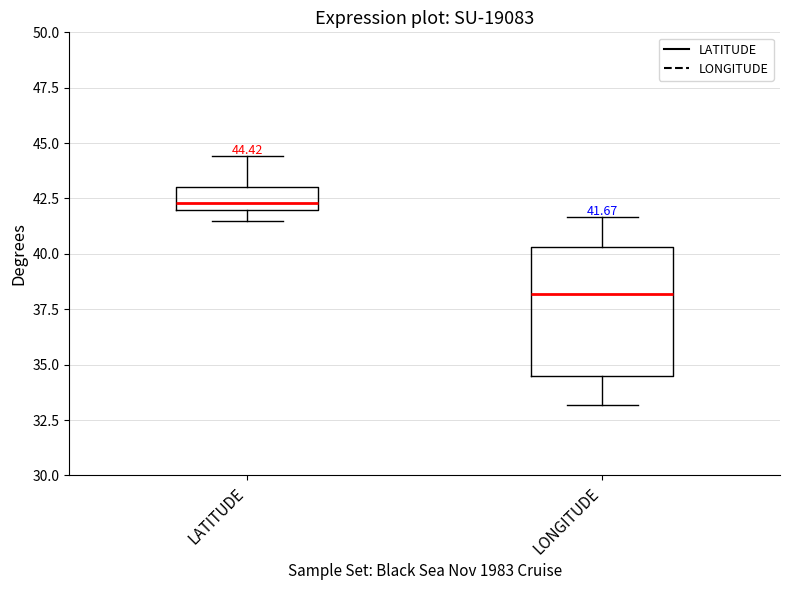

Comparing the boxes themselves (not the whiskers), which one is the tallest?

LONGITUDE